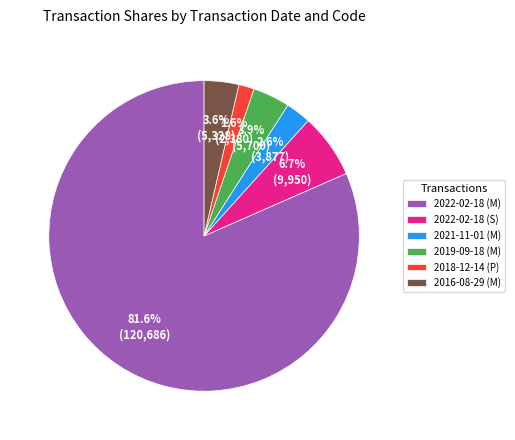

Does 2022-02-18 (M) account for over 50% of the chart?

Yes